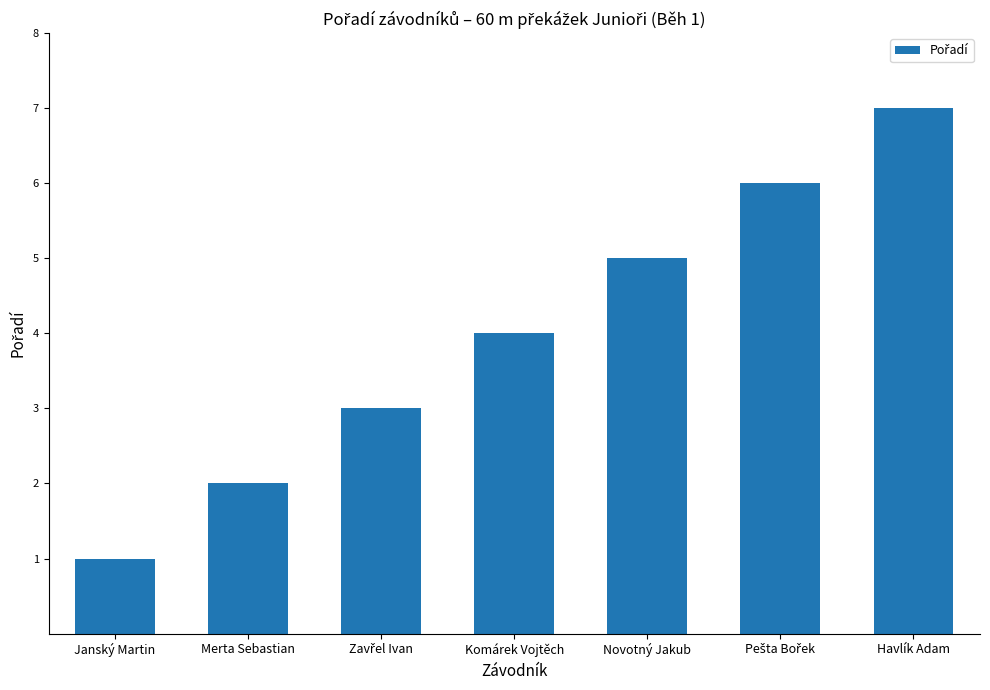

What is the value of the 4th bar from the left?

4